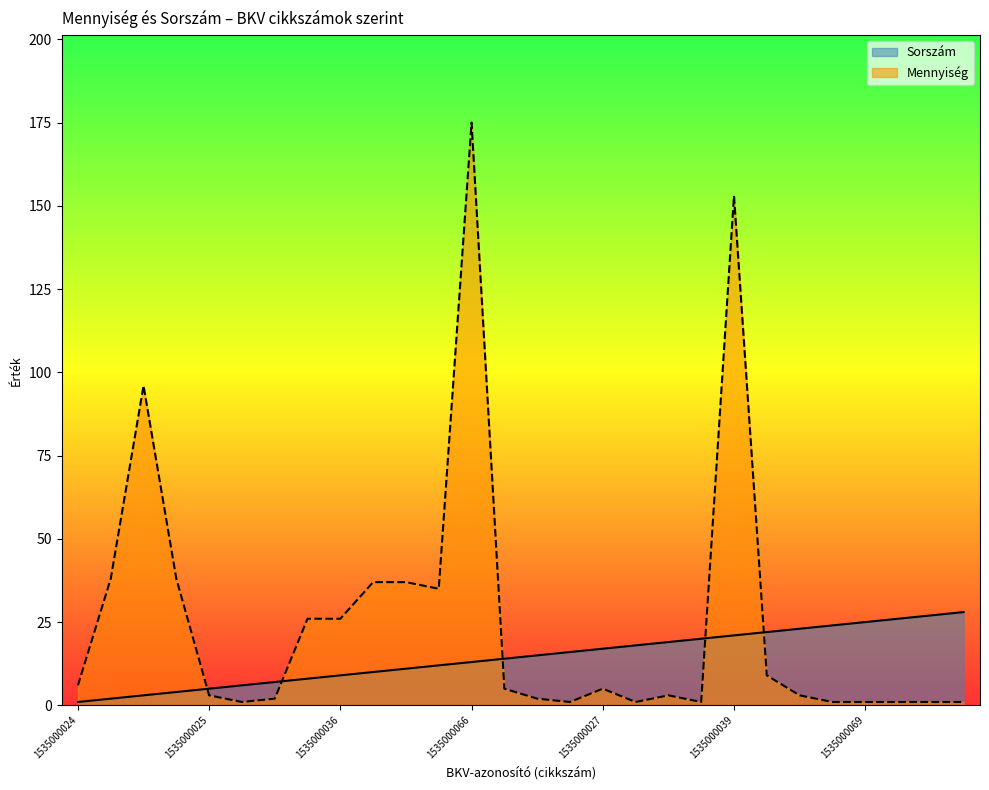

The value of Mennyiség at 1535000069 is 1. True or false?

True